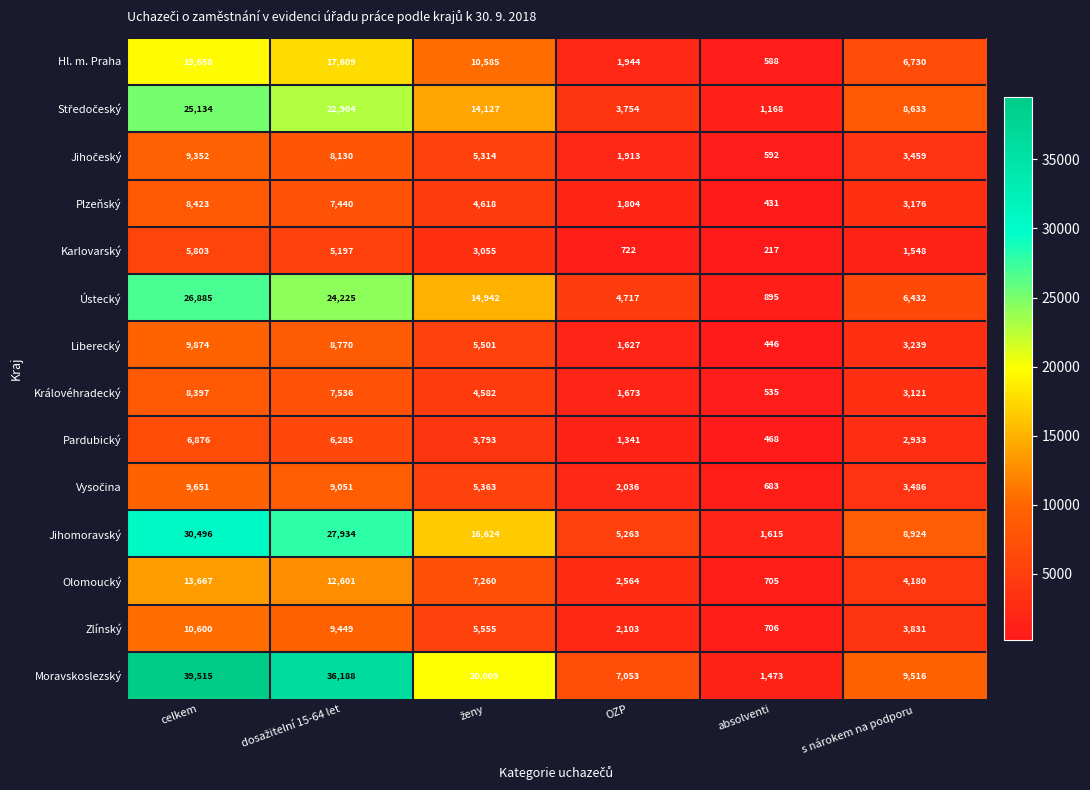

True or false: Moravskoslezský has a value of 1619 at OZP.

False